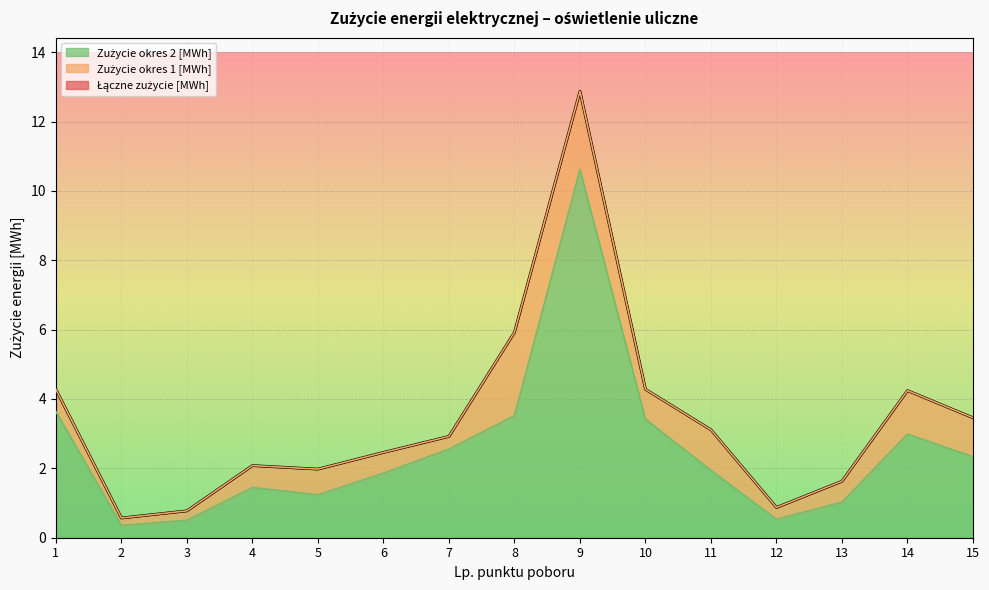

What value does the Łączne zużycie [MWh] series have at 12?

0.9